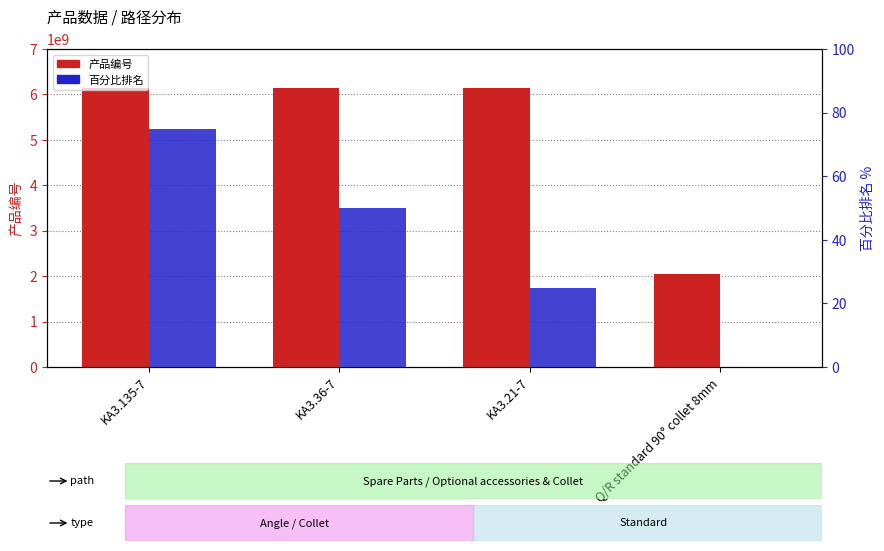

What is the sum of the 产品编号 values at KA3.21-7 and Q/R standard 90° collet 8mm?

8202208773